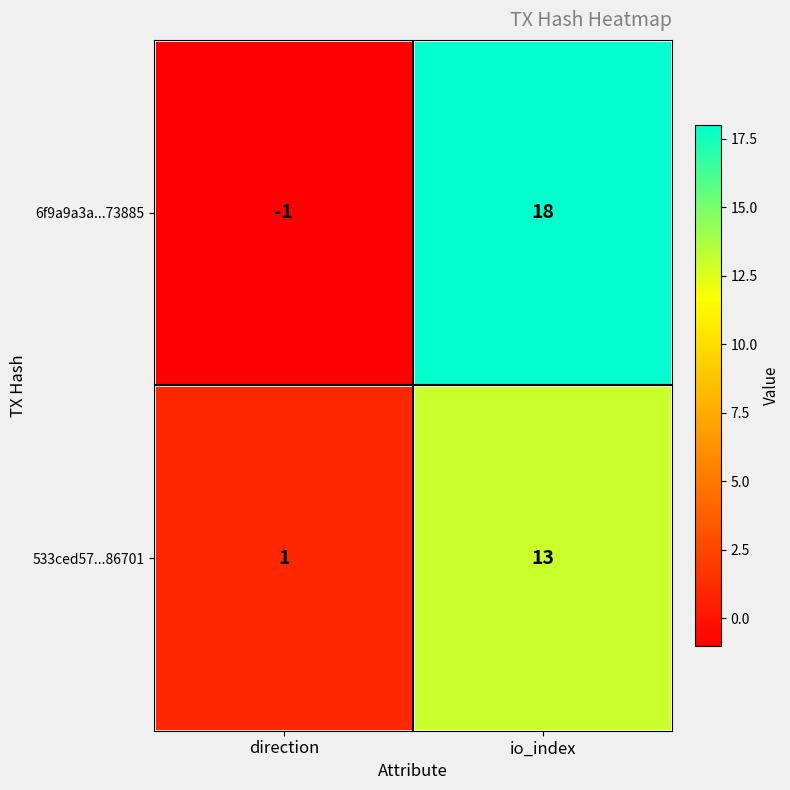

Which series changed the most between direction and io_index?

6f9a9a3a...73885